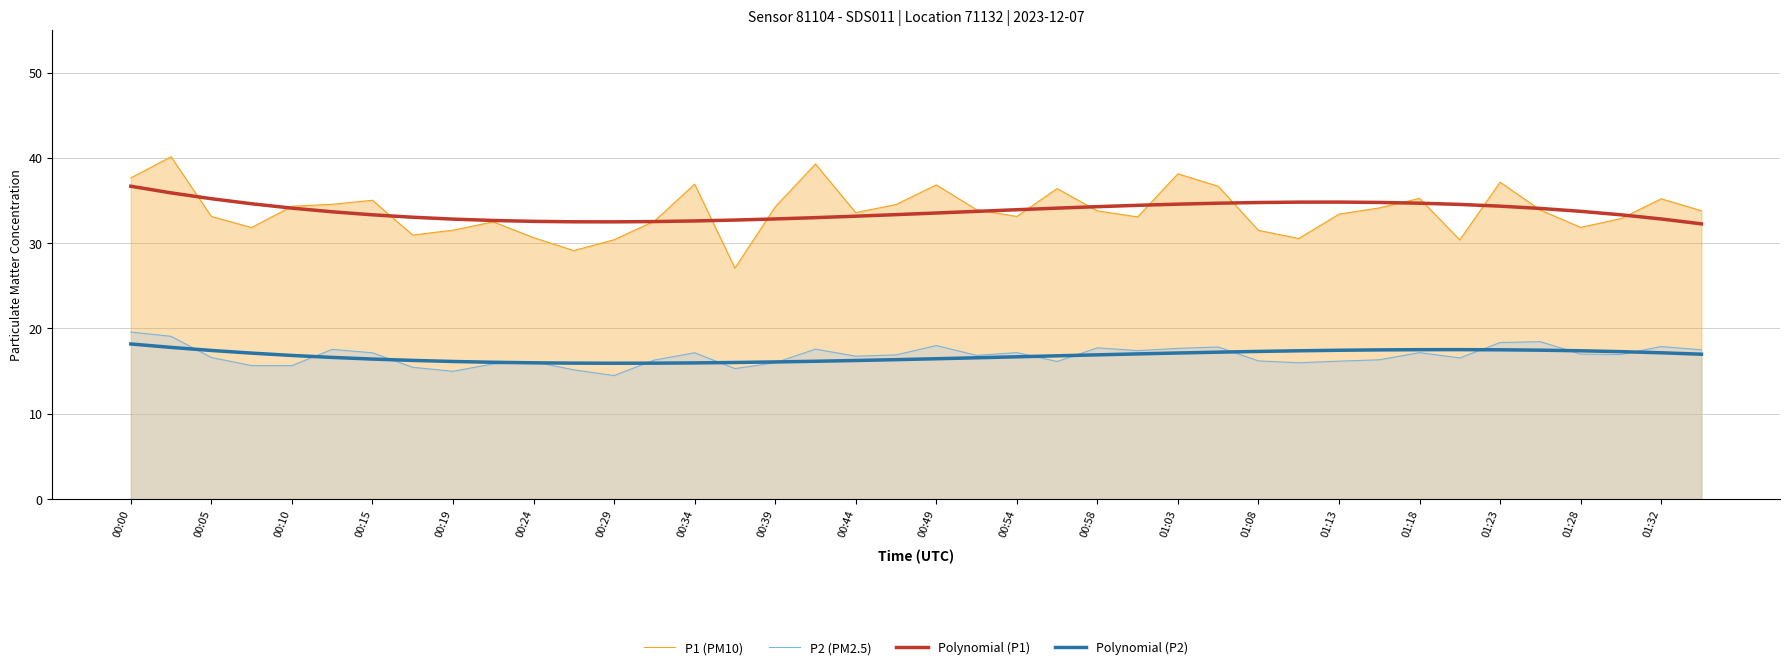

What are all the series names shown in the legend?

P1 (PM10), P2 (PM2.5), Polynomial (P1), Polynomial (P2)